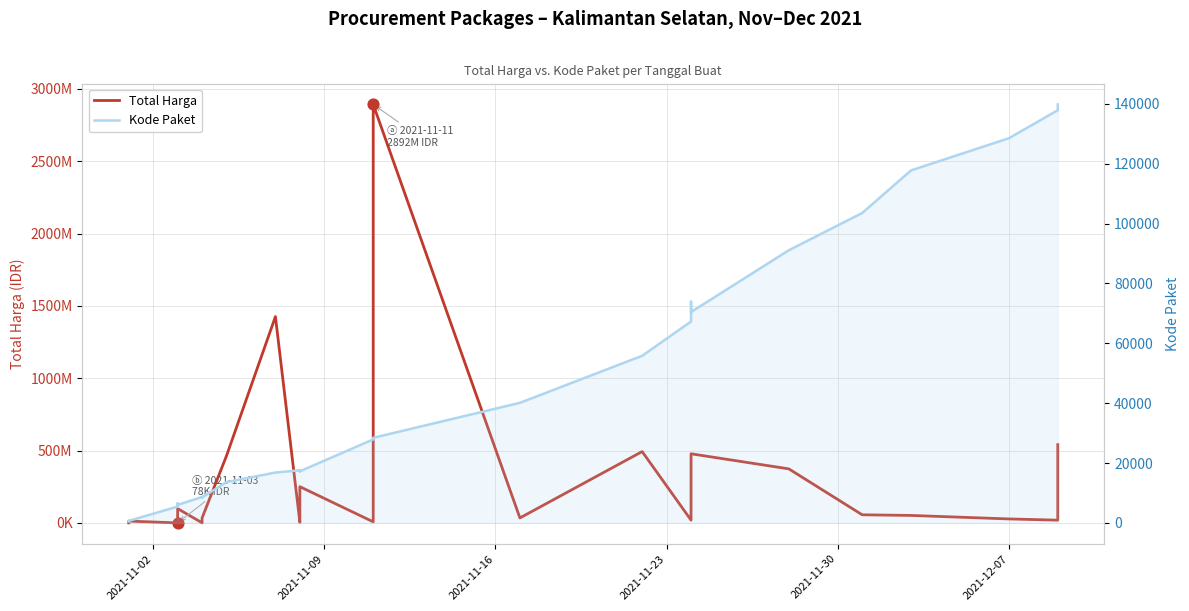

Which series has the largest total across all categories?

Total Harga